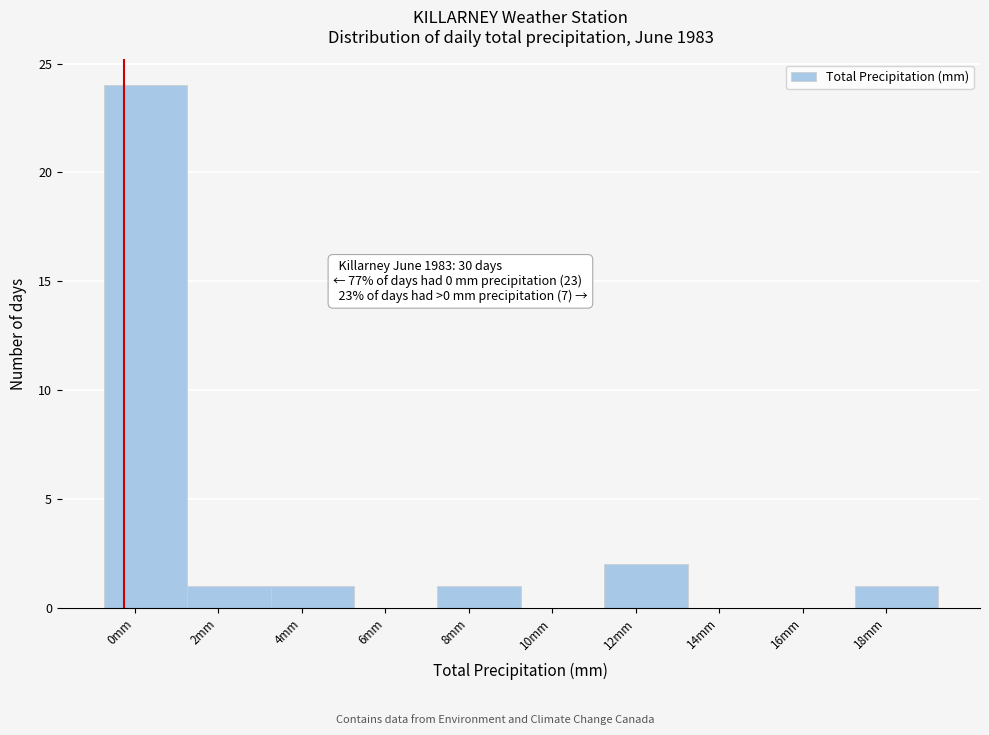

Reading left to right, list all the values displayed in this chart.

0mm=24	2mm=1	4mm=1	6mm=0	8mm=1	10mm=0	12mm=2	14mm=0	16mm=0	18mm=1